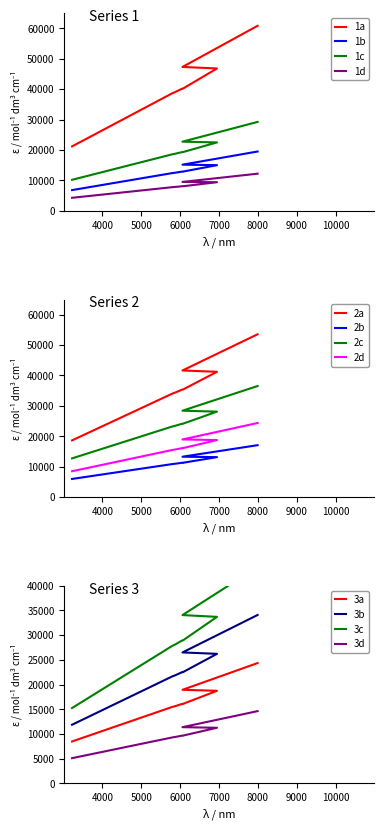

How many lines are shown in the chart?

4